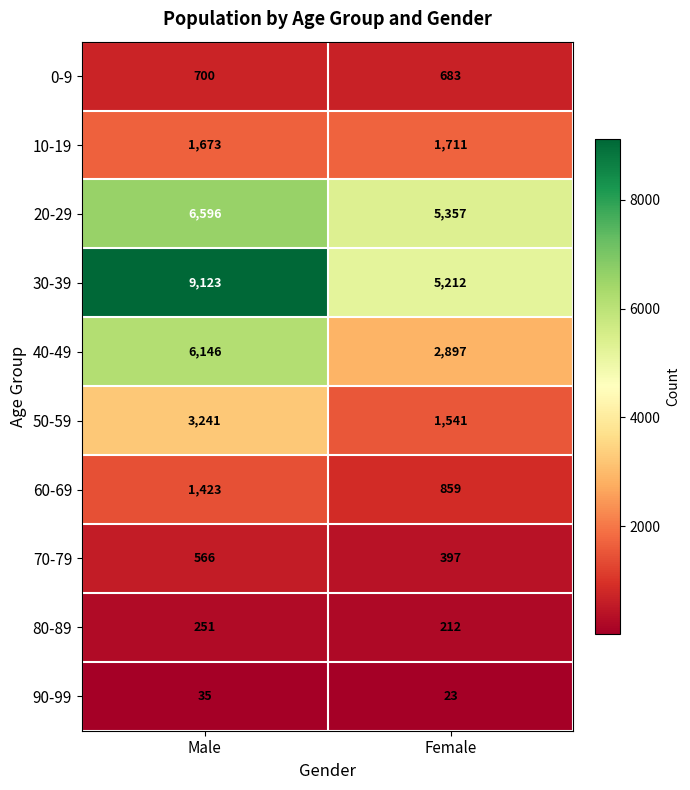

The 90-99 series shows 23 at Female. True or false?

True